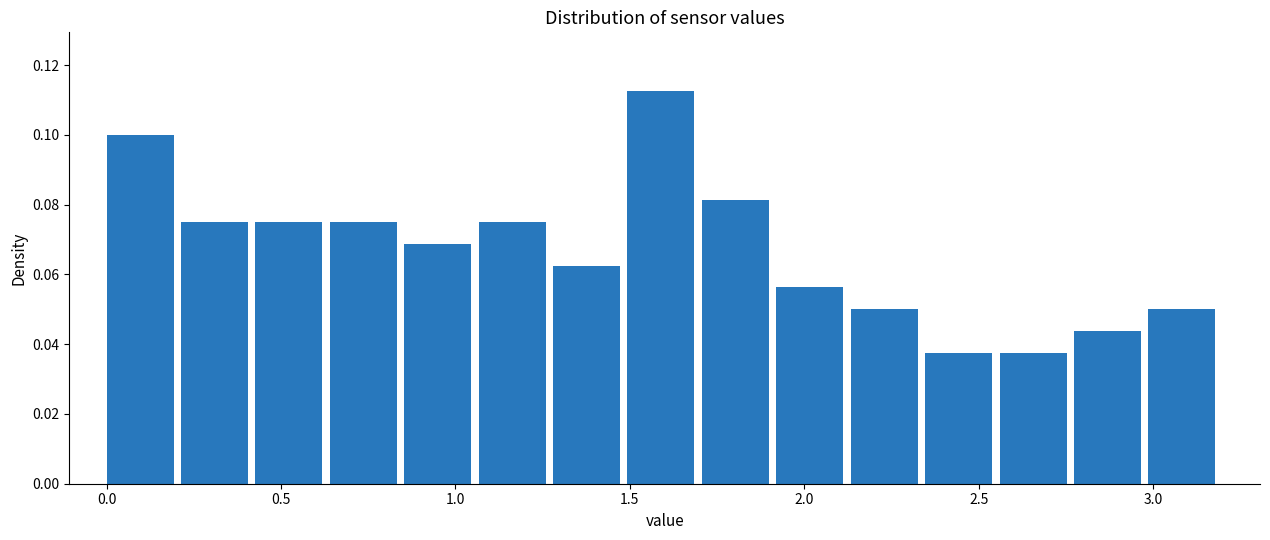

How tall is the bar that spans 3.00 to 3.20 on the x-axis? Neither the bar edges nor the heights are printed on the chart, so give them approximately, as read against the axes.

0.050